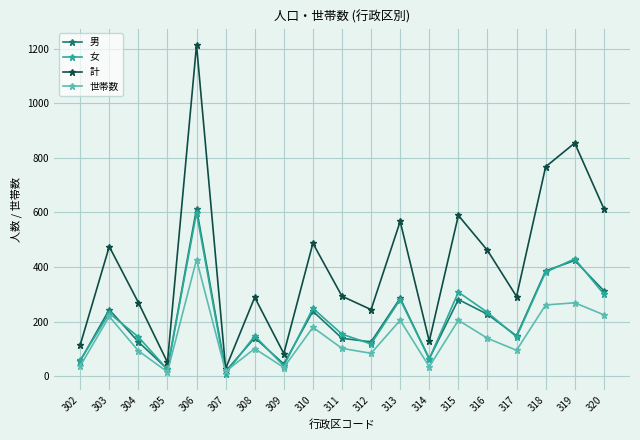

Which series has the largest total across all categories?

計